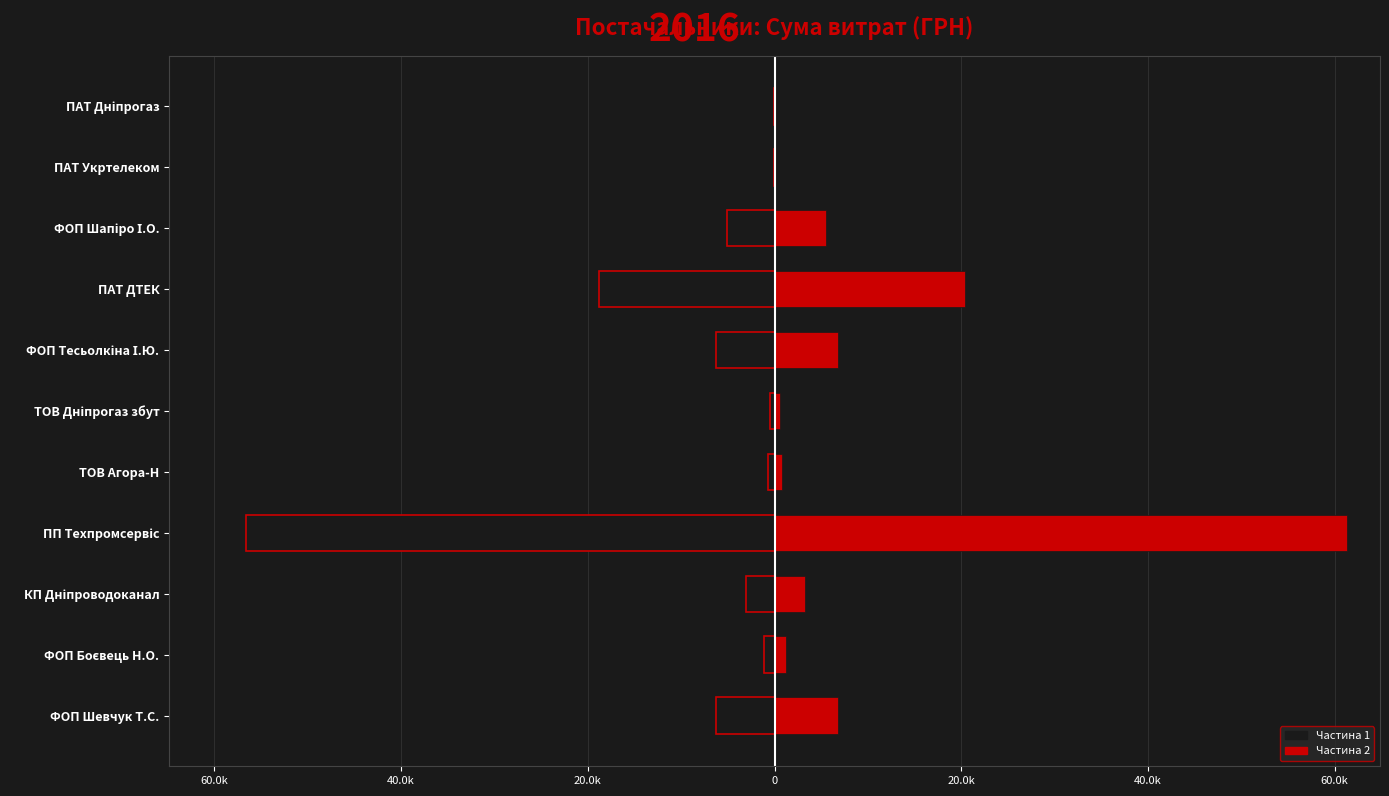

What is the smallest value displayed?

-56597.8